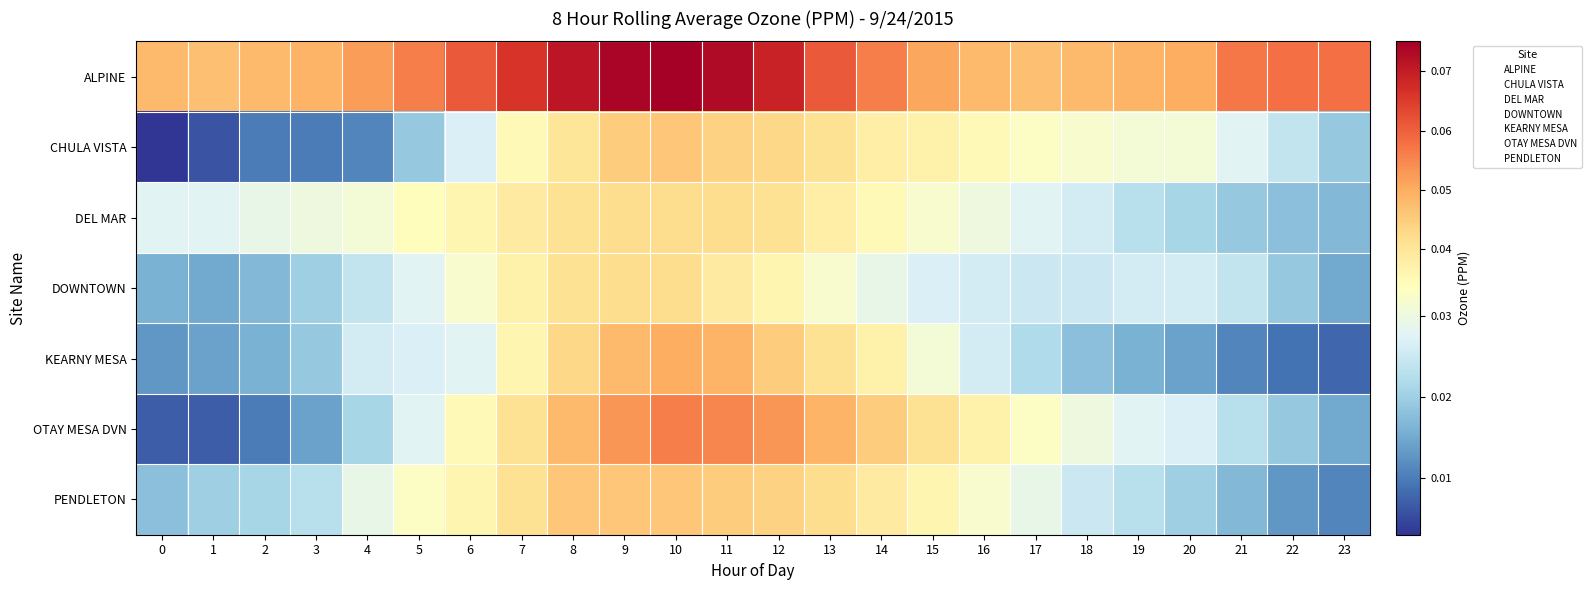

Reading left to right, extract all data points from this chart.

ALPINE: 0=0.0	1=0.0	2=0.0	3=0.0	4=0.1	5=0.1	6=0.1	7=0.1	8=0.1	9=0.1	10=0.1	11=0.1	12=0.1	13=0.1	14=0.1	15=0.1	16=0.0	17=0.0	18=0.0	19=0.0	20=0.1	21=0.1	22=0.1	23=0.1
CHULA VISTA: 0=0.0	1=0.0	2=0.0	3=0.0	4=0.0	5=0.0	6=0.0	7=0.0	8=0.0	9=0.0	10=0.0	11=0.0	12=0.0	13=0.0	14=0.0	15=0.0	16=0.0	17=0.0	18=0.0	19=0.0	20=0.0	21=0.0	22=0.0	23=0.0
DEL MAR: 0=0.0	1=0.0	2=0.0	3=0.0	4=0.0	5=0.0	6=0.0	7=0.0	8=0.0	9=0.0	10=0.0	11=0.0	12=0.0	13=0.0	14=0.0	15=0.0	16=0.0	17=0.0	18=0.0	19=0.0	20=0.0	21=0.0	22=0.0	23=0.0
DOWNTOWN: 0=0.0	1=0.0	2=0.0	3=0.0	4=0.0	5=0.0	6=0.0	7=0.0	8=0.0	9=0.0	10=0.0	11=0.0	12=0.0	13=0.0	14=0.0	15=0.0	16=0.0	17=0.0	18=0.0	19=0.0	20=0.0	21=0.0	22=0.0	23=0.0
KEARNY MESA: 0=0.0	1=0.0	2=0.0	3=0.0	4=0.0	5=0.0	6=0.0	7=0.0	8=0.0	9=0.0	10=0.1	11=0.0	12=0.0	13=0.0	14=0.0	15=0.0	16=0.0	17=0.0	18=0.0	19=0.0	20=0.0	21=0.0	22=0.0	23=0.0
OTAY MESA DVN: 0=0.0	1=0.0	2=0.0	3=0.0	4=0.0	5=0.0	6=0.0	7=0.0	8=0.0	9=0.1	10=0.1	11=0.1	12=0.1	13=0.0	14=0.0	15=0.0	16=0.0	17=0.0	18=0.0	19=0.0	20=0.0	21=0.0	22=0.0	23=0.0
PENDLETON: 0=0.0	1=0.0	2=0.0	3=0.0	4=0.0	5=0.0	6=0.0	7=0.0	8=0.0	9=0.0	10=0.0	11=0.0	12=0.0	13=0.0	14=0.0	15=0.0	16=0.0	17=0.0	18=0.0	19=0.0	20=0.0	21=0.0	22=0.0	23=0.0